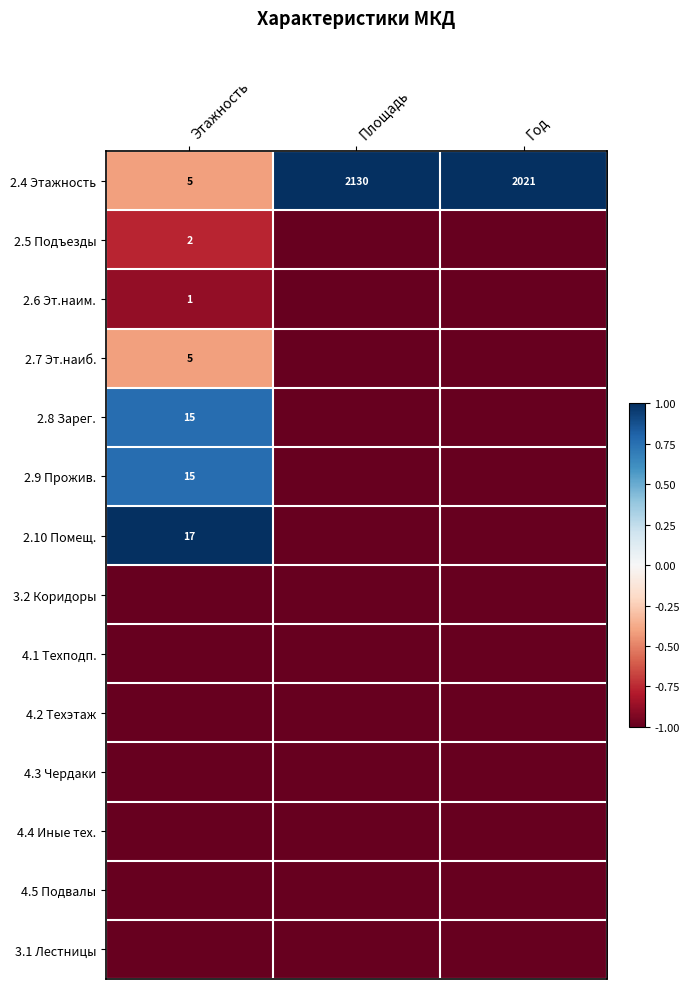

What is the average value of the 2.4 Этажность series?

1385